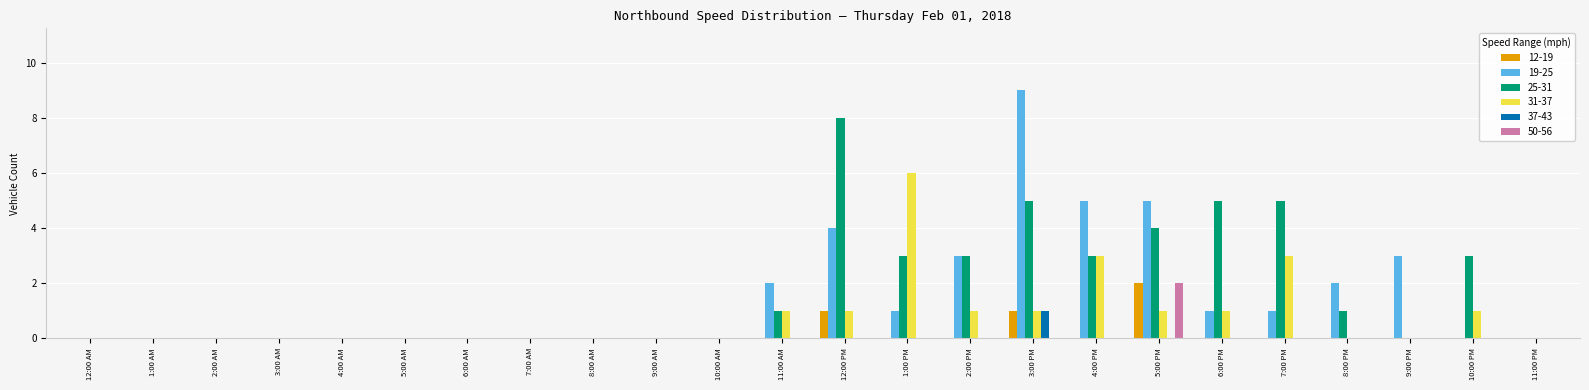

The 12-19 series shows 0 at 3:00 AM. True or false?

True